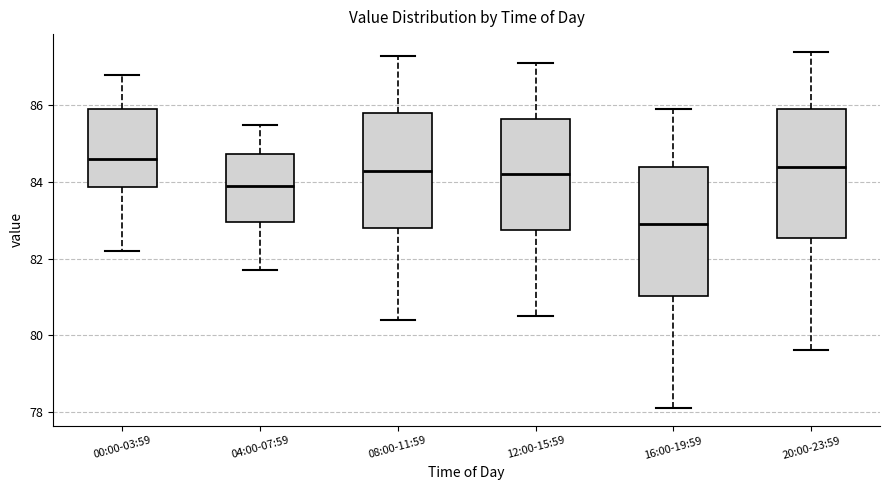

Reading left to right, read every box against the y-axis: the position of its median line, the range the box covers, and the ends of its whiskers. The values are not printed on the chart, so give them approximately, as read against the axis.

00:00-03:59: median 84.6, box 83.8 to 86.0, whiskers 82.2 to 86.8
04:00-07:59: median 84.0, box 83.0 to 84.8, whiskers 81.8 to 85.6
08:00-11:59: median 84.4, box 82.8 to 85.8, whiskers 80.4 to 87.4
12:00-15:59: median 84.2, box 82.8 to 85.6, whiskers 80.6 to 87.2
16:00-19:59: median 83.0, box 81.0 to 84.4, whiskers 78.2 to 86.0
20:00-23:59: median 84.4, box 82.6 to 86.0, whiskers 79.6 to 87.4